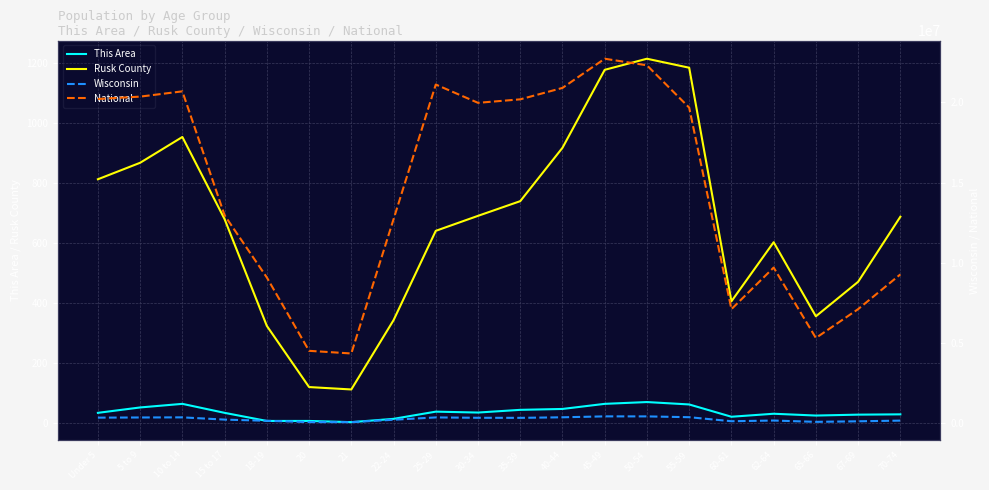

What is the maximum value for National?

22708591